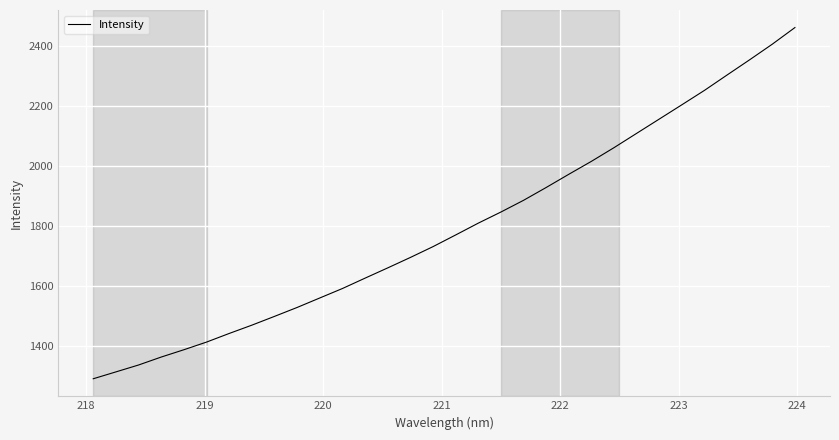

Count the number of values greater than 1769.

16